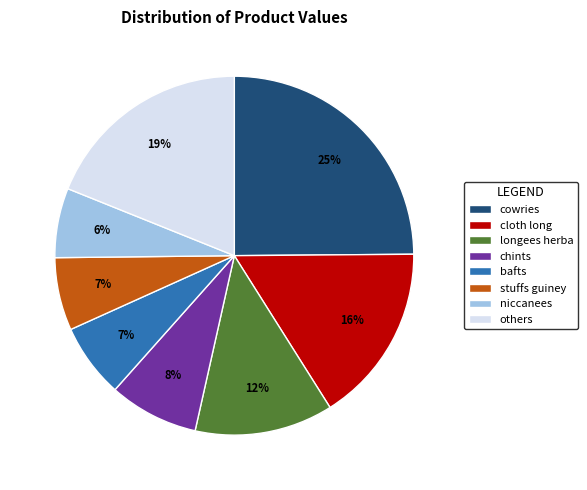

Which has a higher value, chints or cloth long?

cloth long